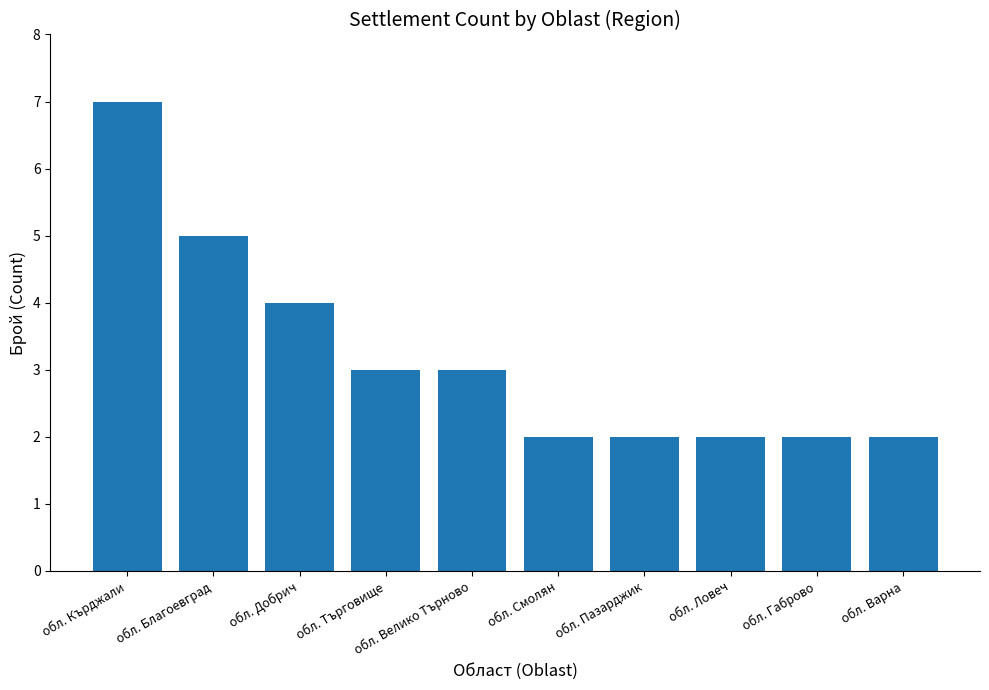

Are the bars grouped side by side (vs. stacked)?

No